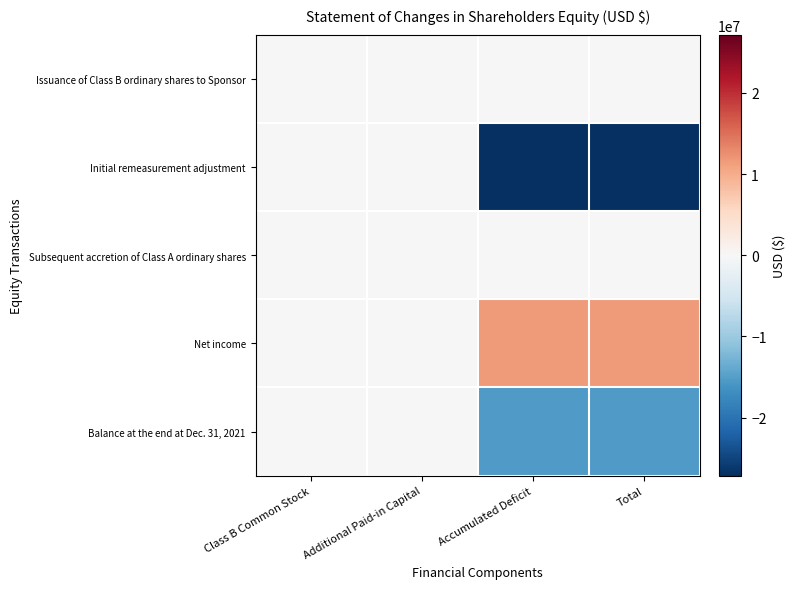

Which has a higher value, Class B Common Stock or Additional Paid-in Capital?

Additional Paid-in Capital